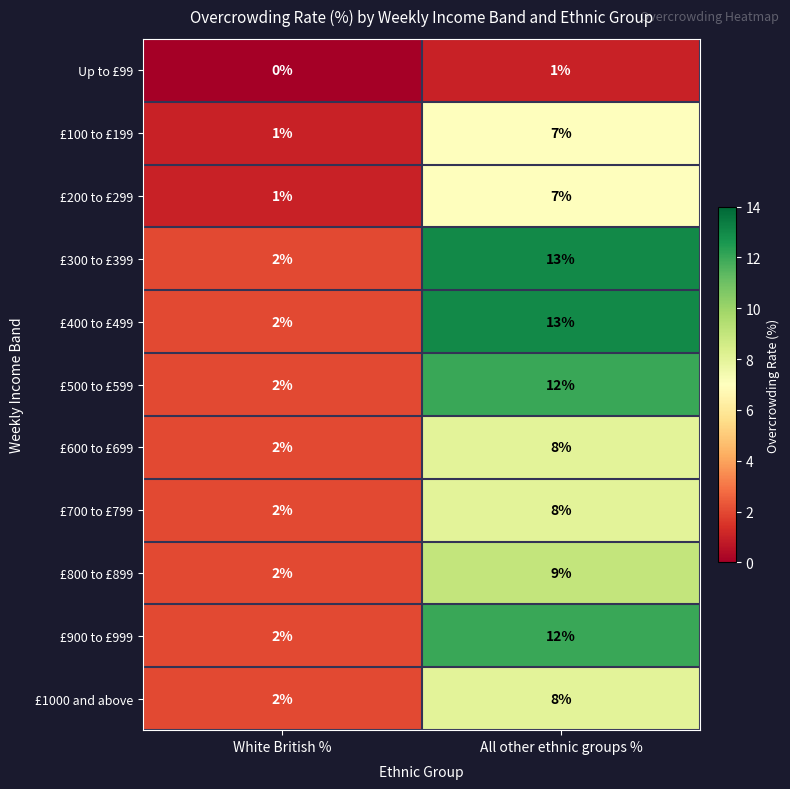

List the labels in order of £600 to £699 value, largest first.

All other ethnic groups %, White British %